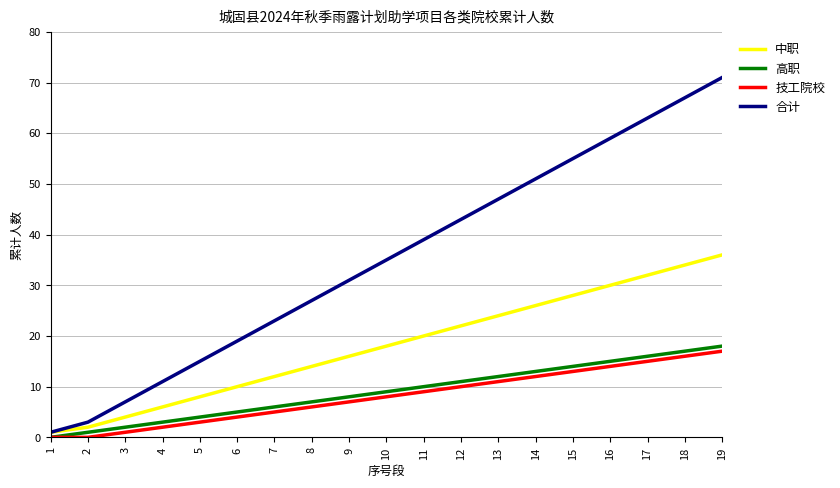

The value of 技工院校 at 14 is 12. True or false?

True